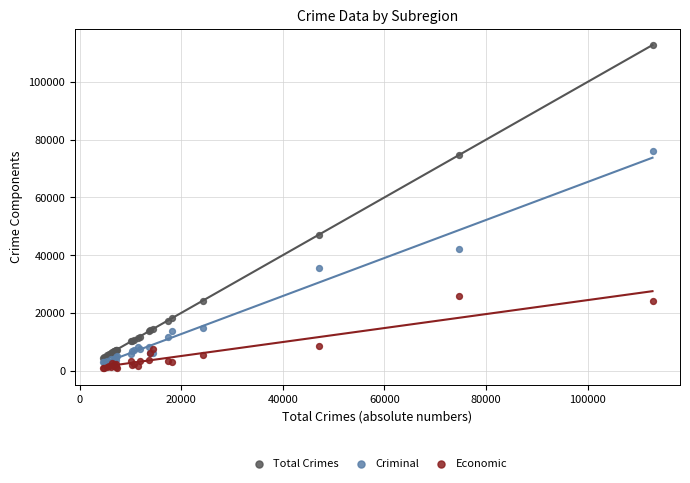

Across all series, what Y value is closest to 56779?

47102